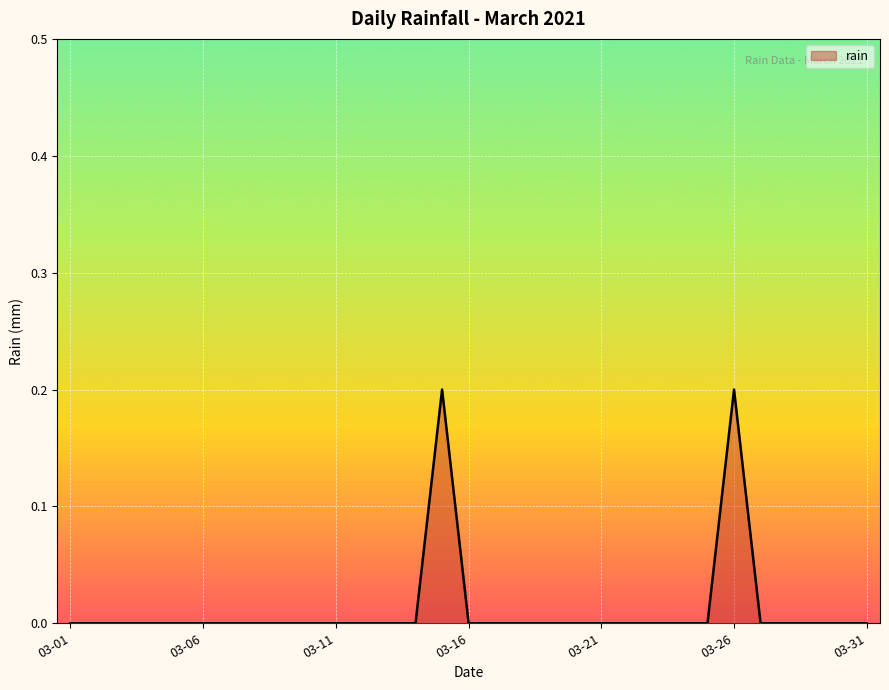

Where is the first local maximum?

2021-03-15